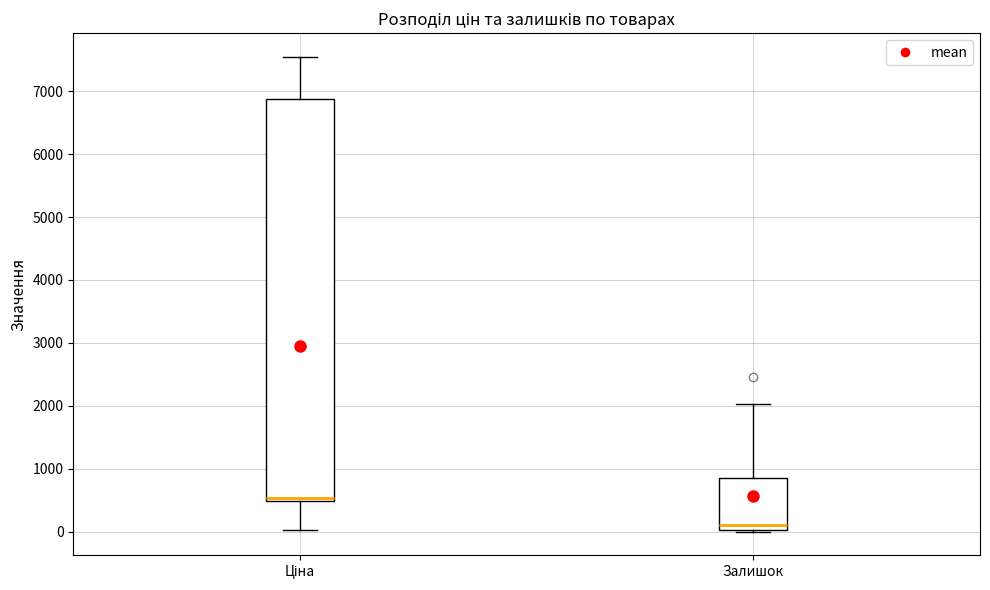

Which box has the highest median line?

Ціна